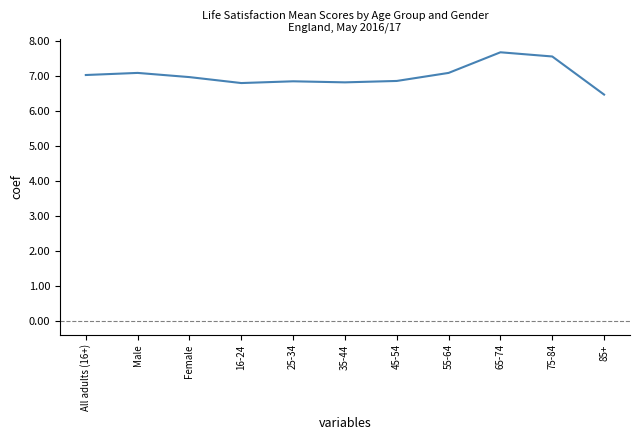

True or false: the data shows 6.8 at 35-44.

True